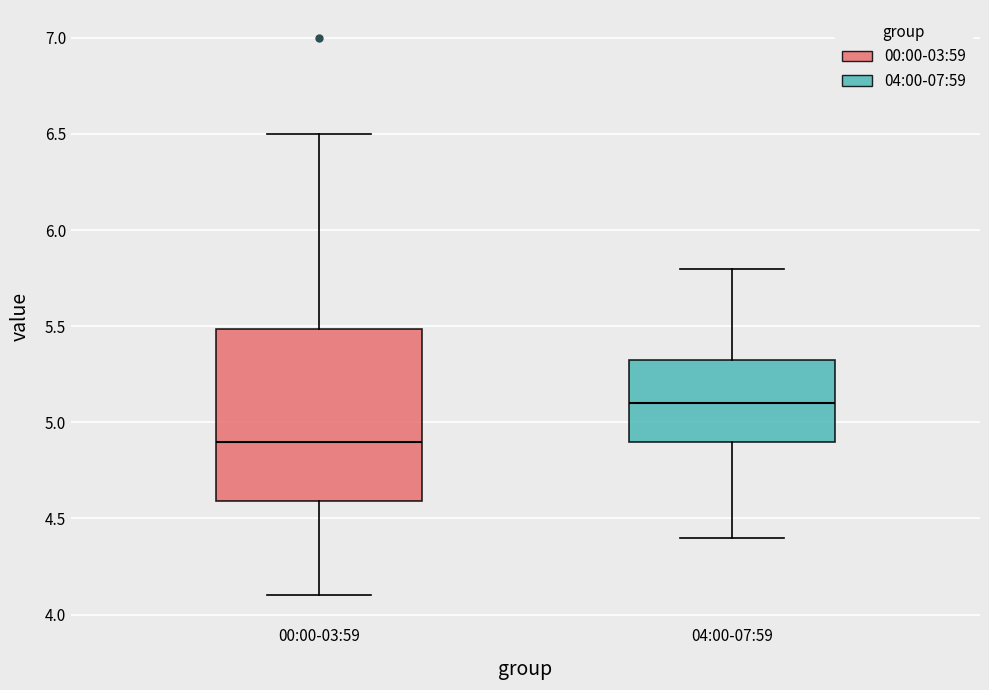

Where does the upper whisker of the box for 00:00-03:59 end on the y-axis? The values are not printed on the chart, so give them approximately, as read against the axis.

6.50